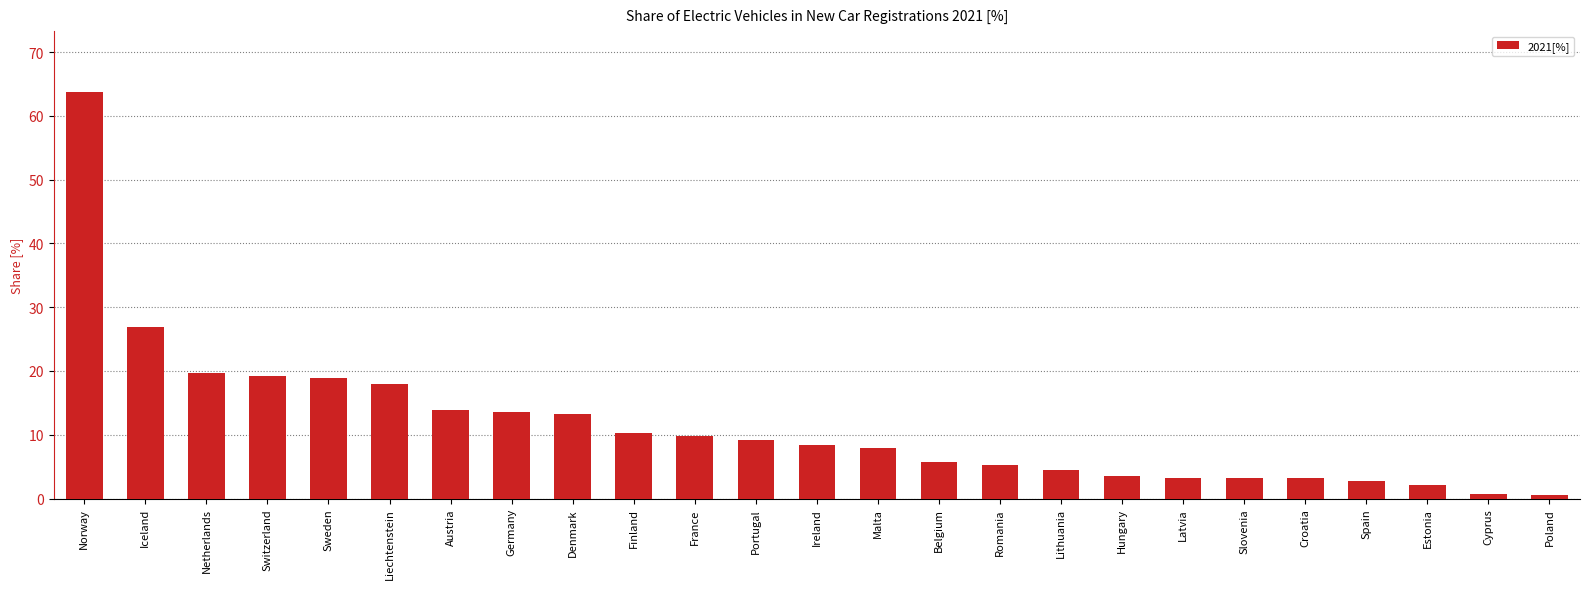

At which label is the value closest to 32?

Iceland